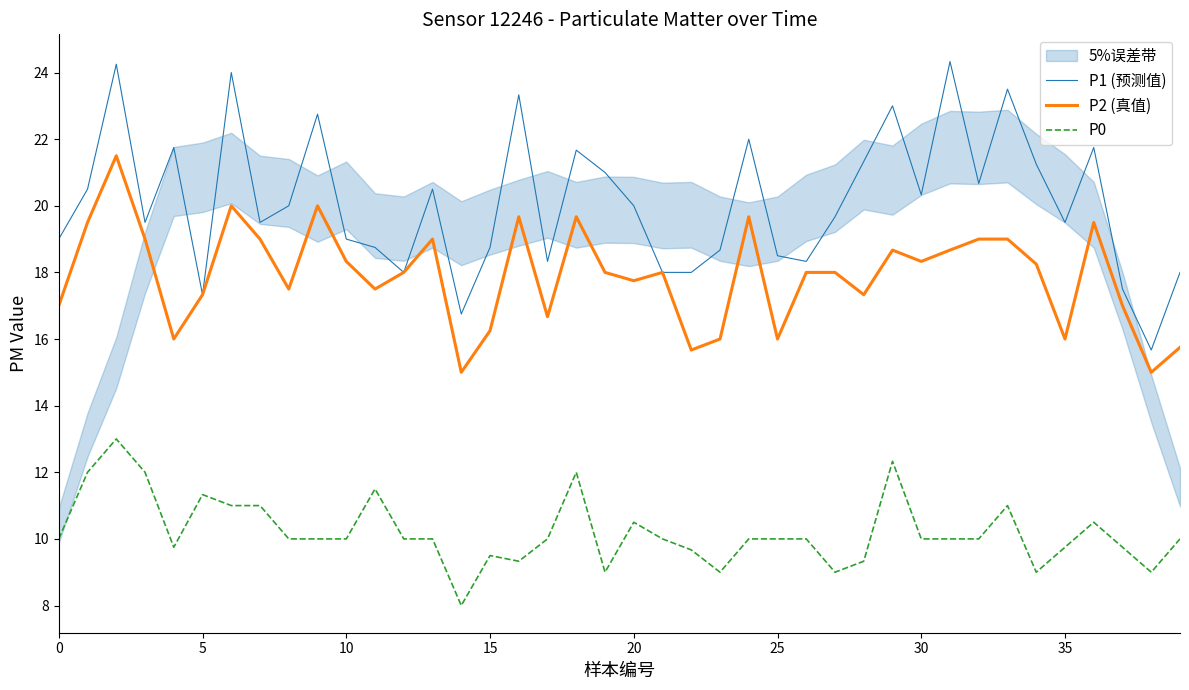

True or false: P0 and P2 (真值) cross at least once.

False